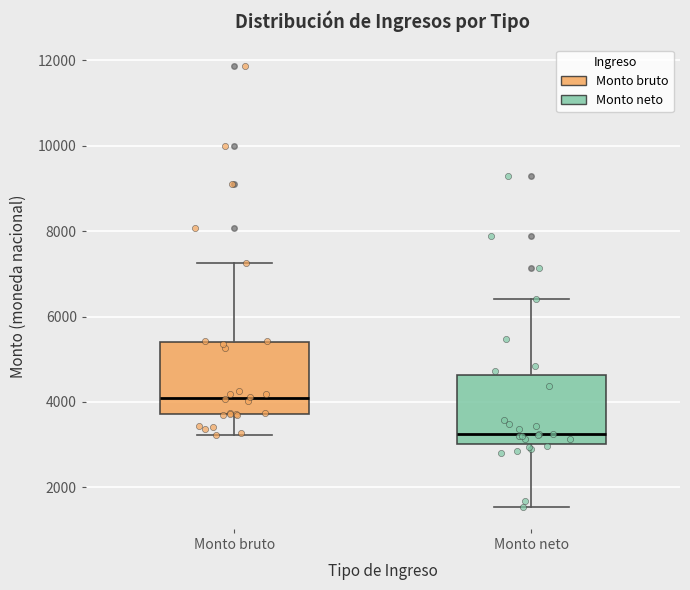

Which box's median line is the lowest?

Monto neto